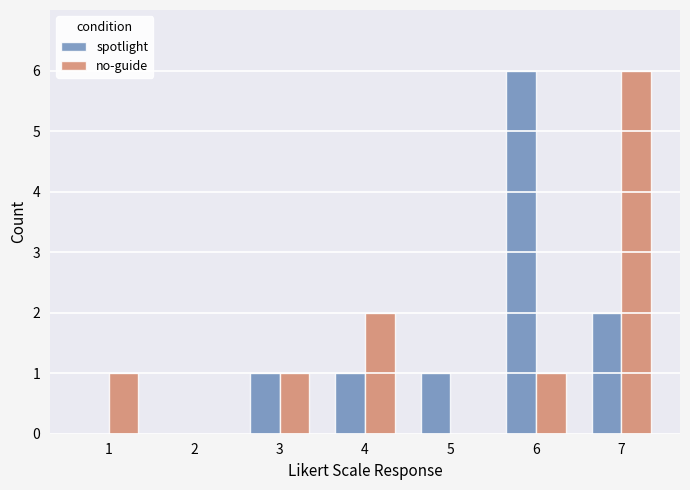

Is the value of spotlight at 5 greater than the value of no-guide at 2?

Yes